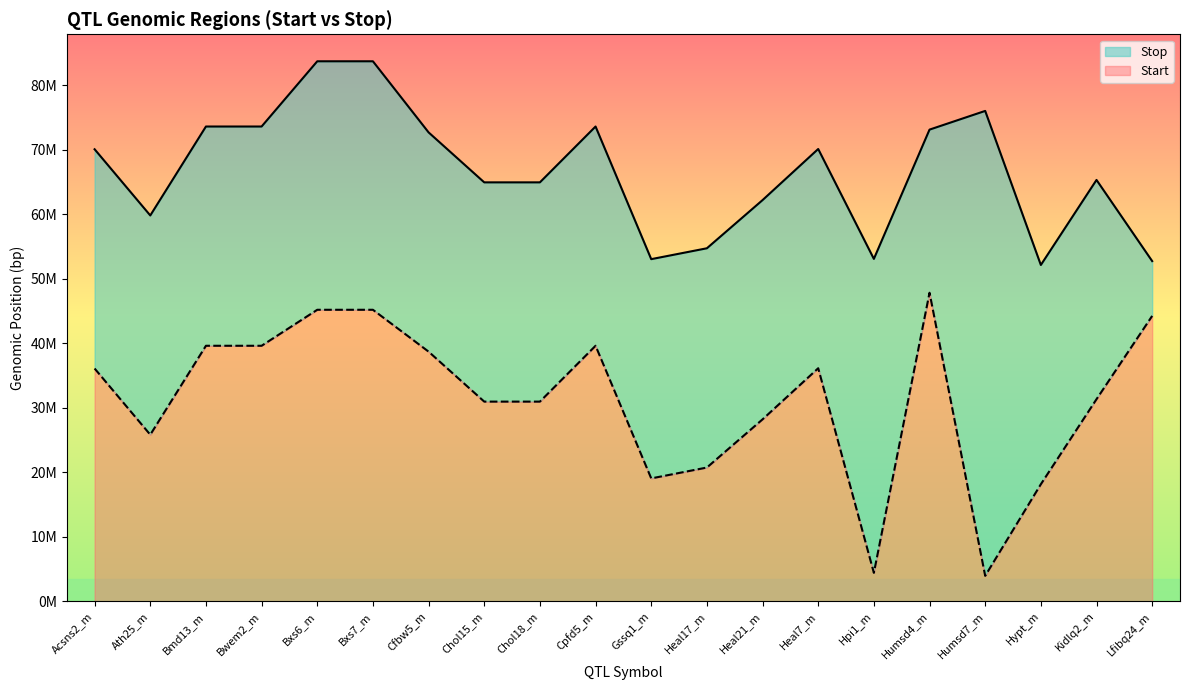

What is the approximate value of Start at Bmd13_m, to the nearest 50?

39629250